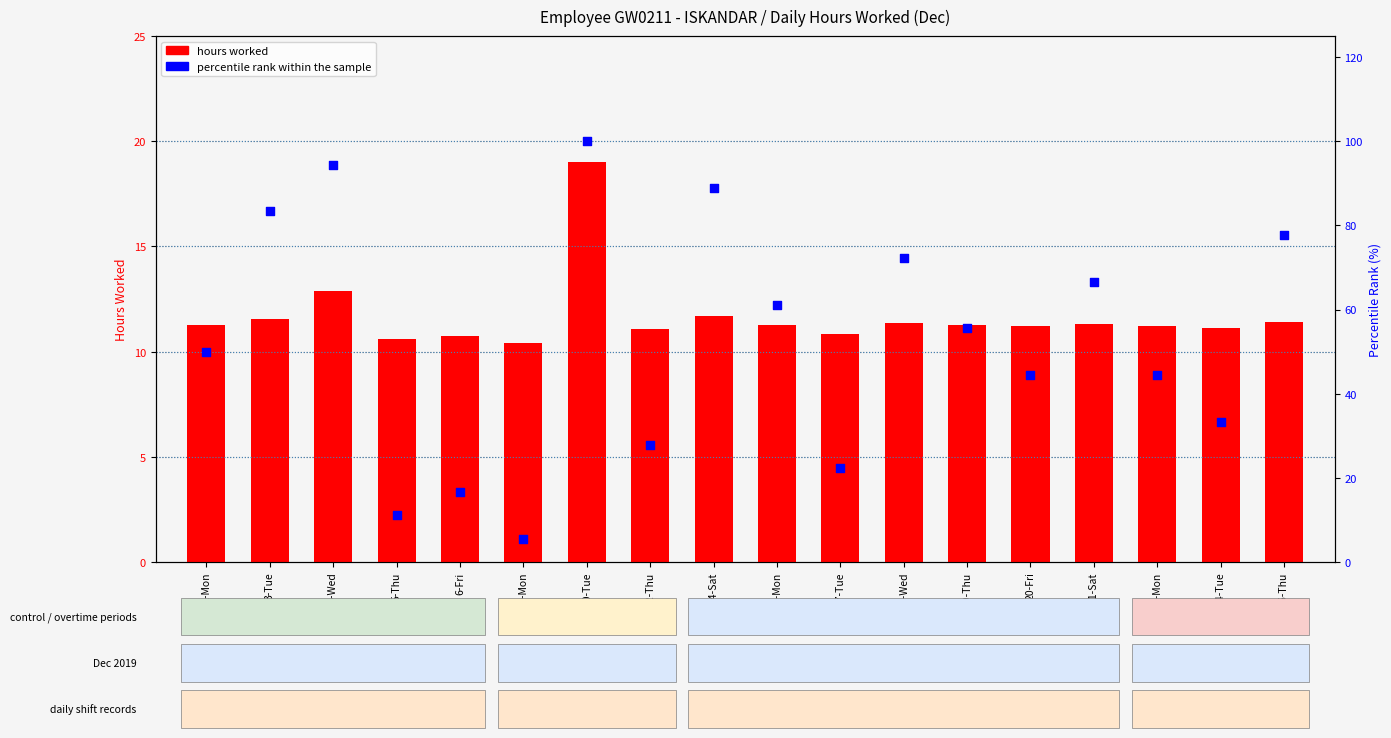

What is the total value across all series at 14-Sat?

100.6